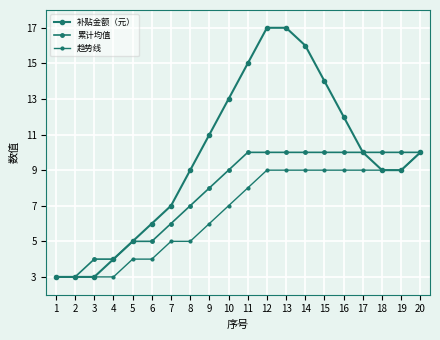

Is the value of 补贴金额（元） at 10 greater than the value of 趋势线 at 2?

Yes